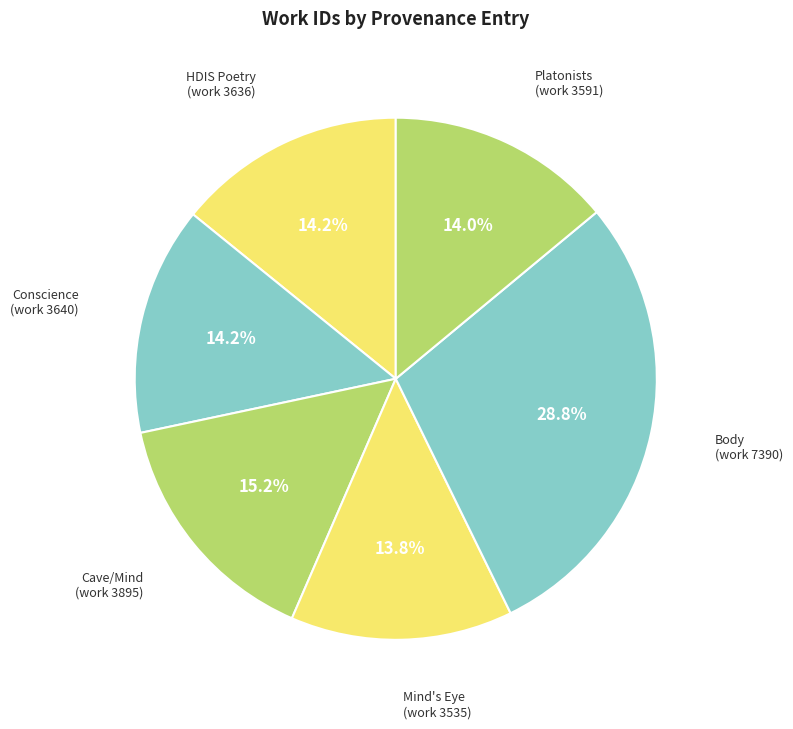

How many slices are in this pie chart?

6